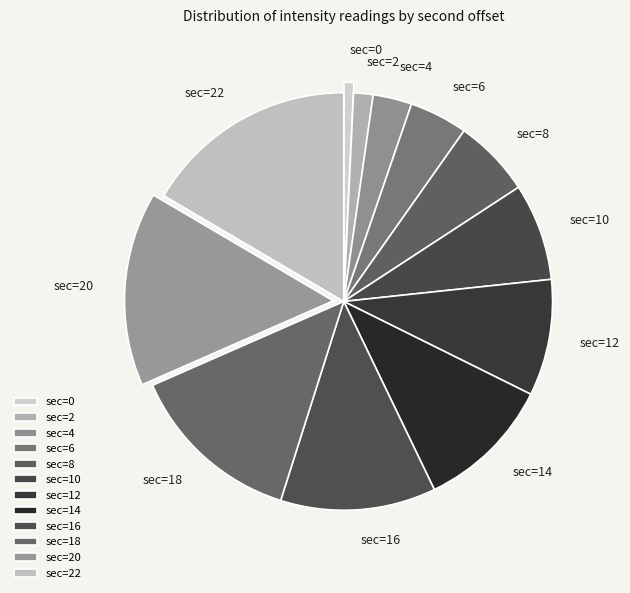

Is there a majority slice in this chart?

No